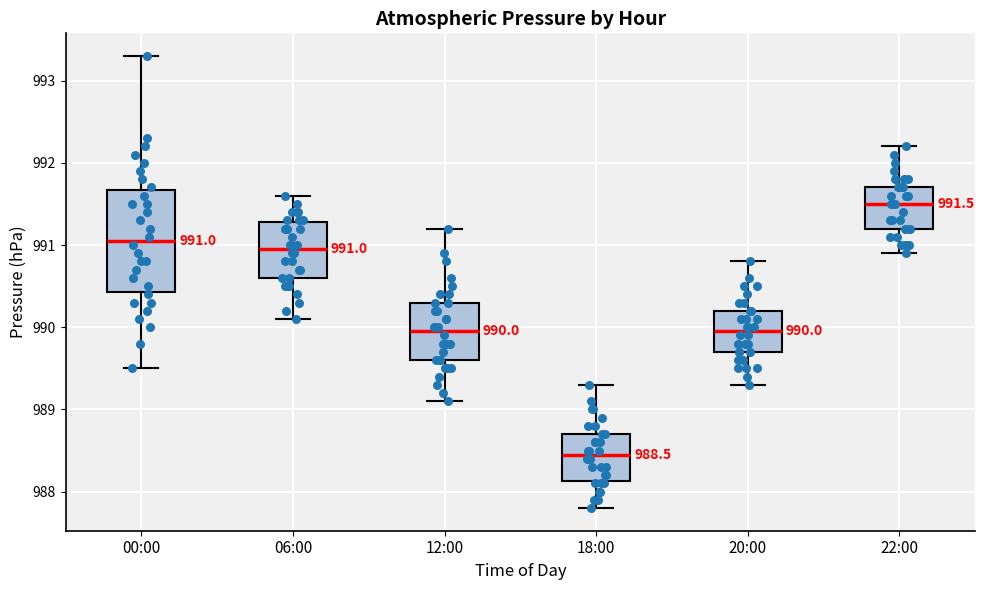

Which box is the tallest, from its lower edge to its upper edge?

00:00